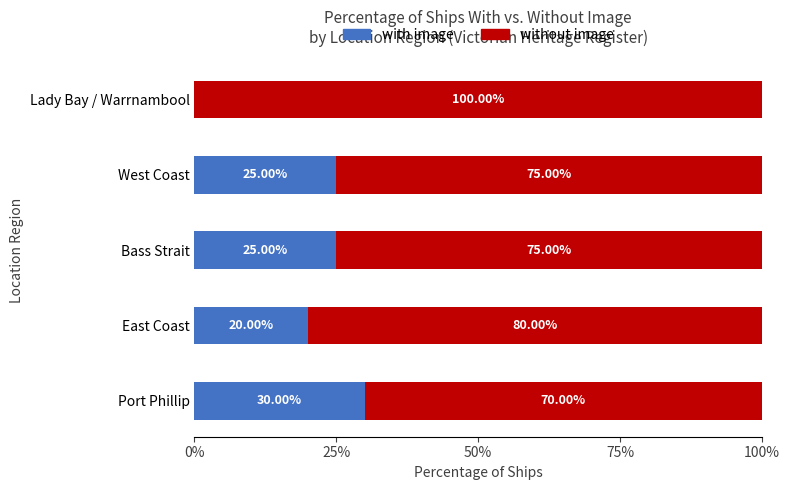

What is the total value across all series at East Coast?

100